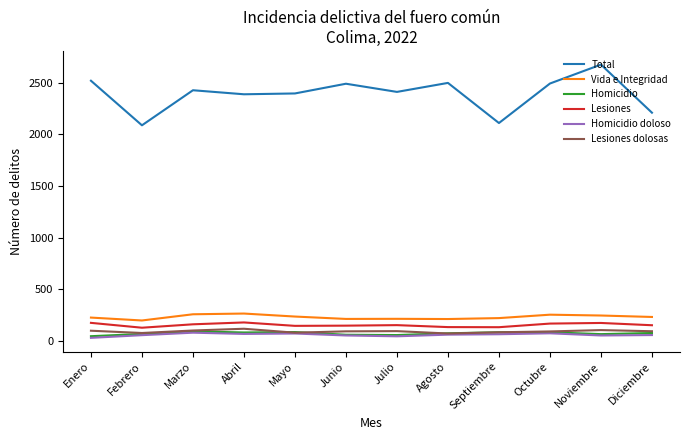

What is the total value across all series at Agosto?

3060